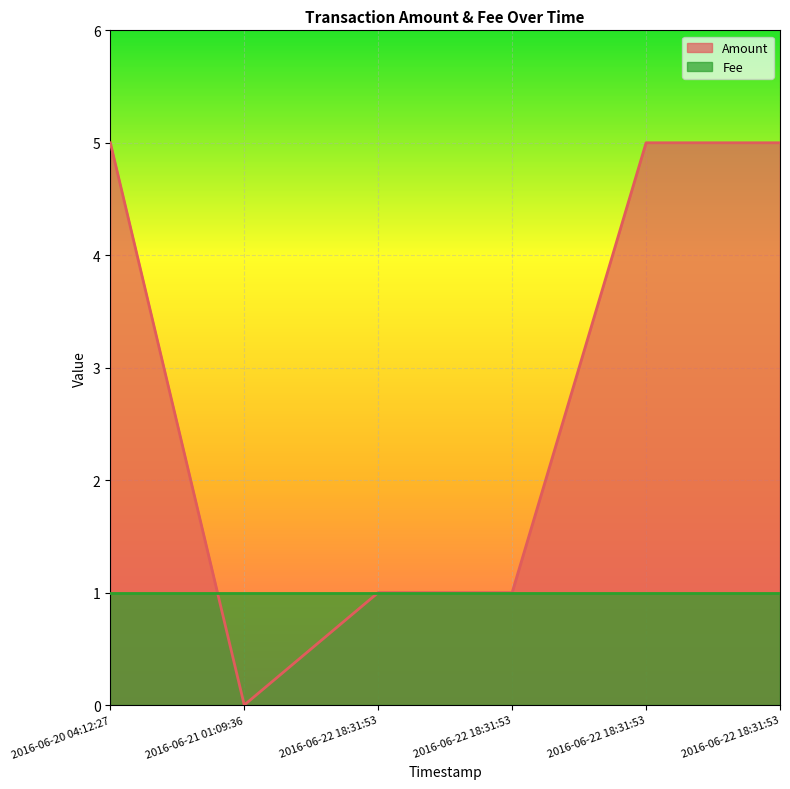

Does the chart display data point markers on the line(s)?

No